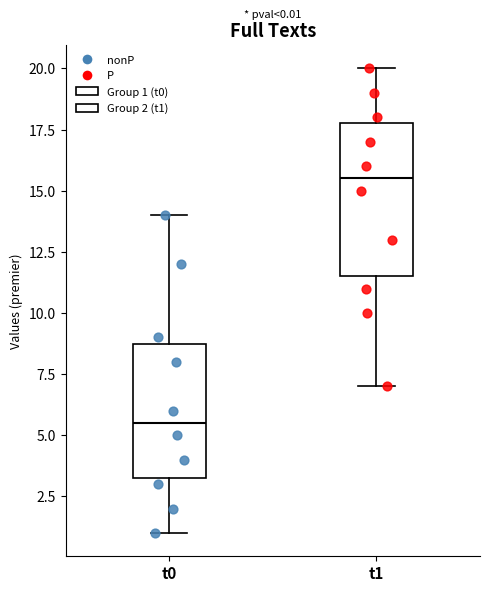

Comparing the boxes themselves (not the whiskers), which one is the tallest?

t1